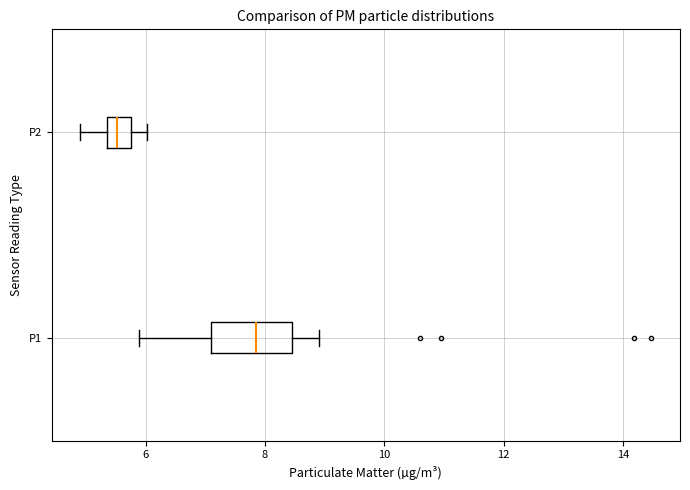

Comparing the boxes themselves (not the whiskers), which one is the widest?

P1